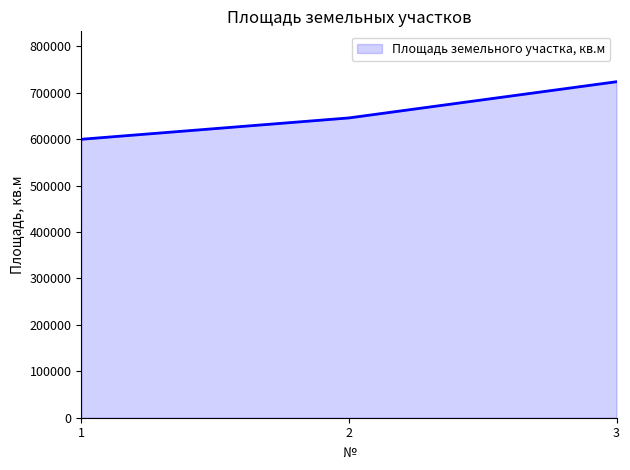

List the labels in order of value, smallest first.

1, 2, 3